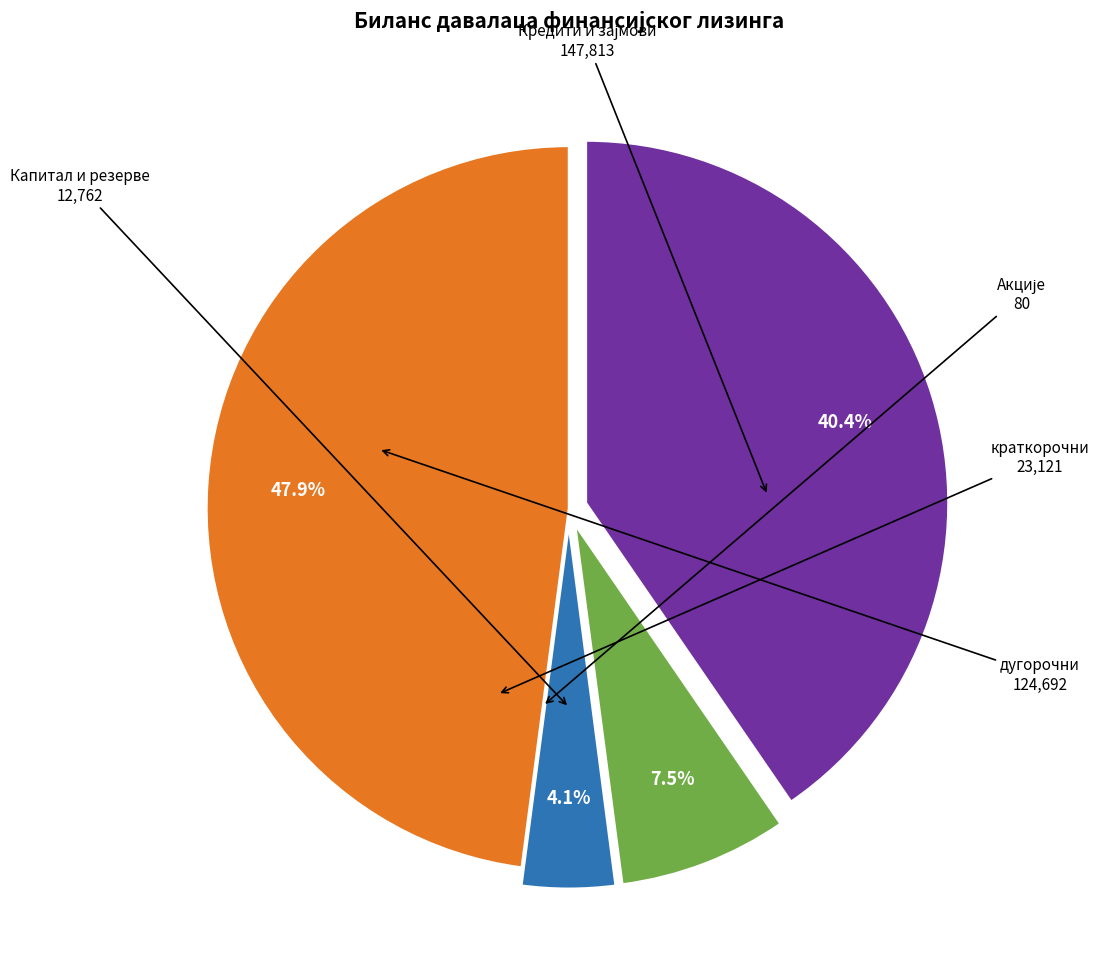

Is there any slice that represents more than half of the pie?

No